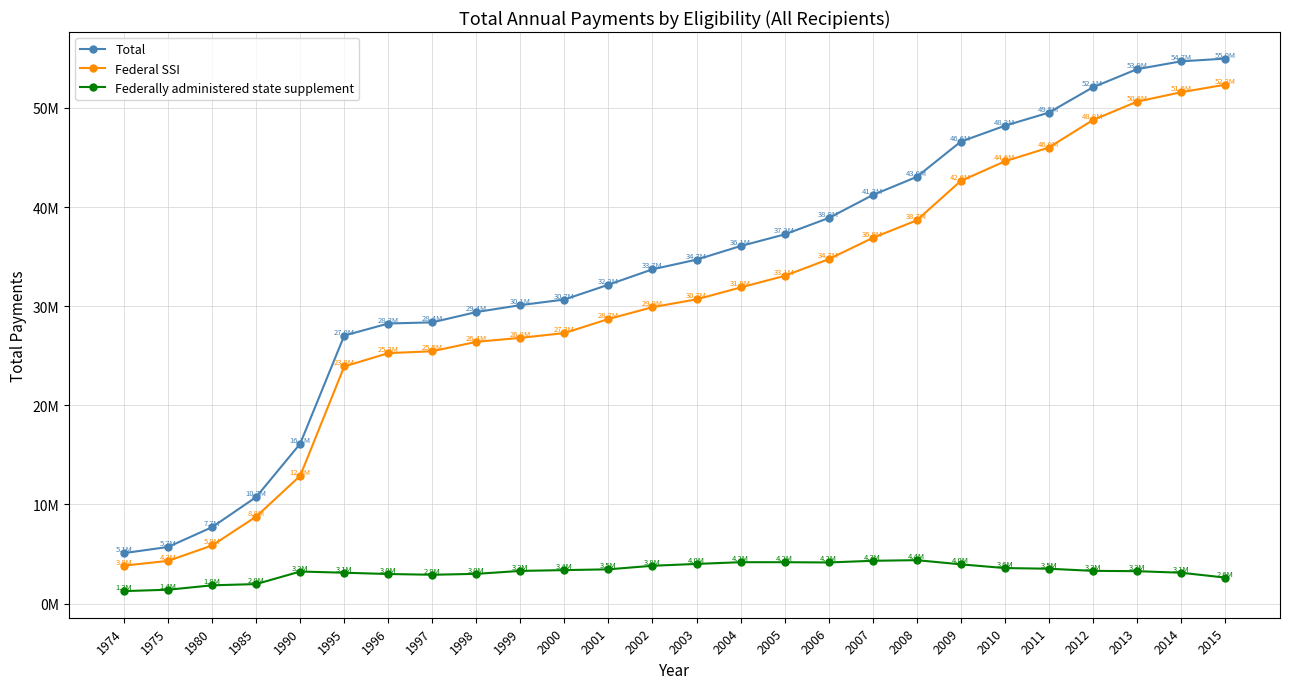

The value of Federally administered state supplement at 1998 is 3003415. True or false?

True